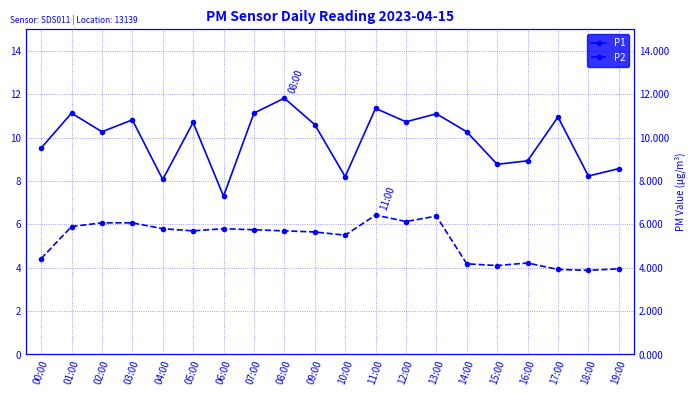

Reading left to right, what are all the values shown in this chart?

P1: 9.5	11.1	10.3	10.8	8.1	10.7	7.3	11.1	11.8	10.6	8.2	11.3	10.7	11.1	10.3	8.8	8.9	10.9	8.2	8.6
P2: 4.4	5.9	6.1	6.1	5.8	5.7	5.8	5.8	5.7	5.7	5.5	6.4	6.1	6.4	4.2	4.1	4.2	3.9	3.9	4.0